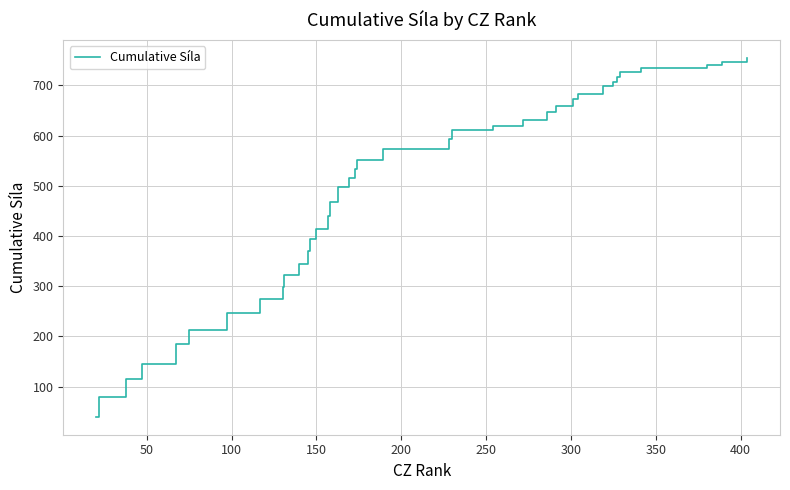

What is the average value?

485.5